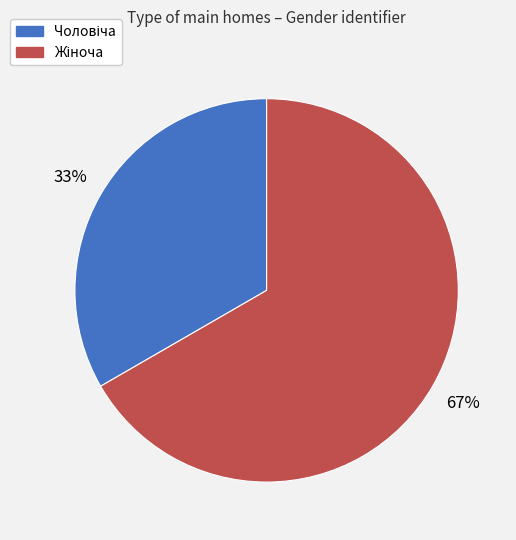

How many slices are in this pie chart?

2